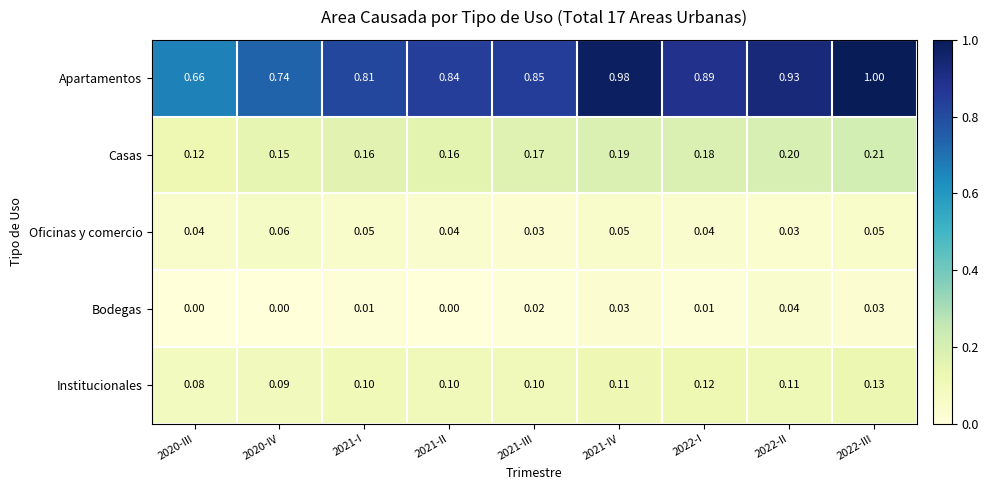

List the series in order of their peak value, highest first.

Apartamentos, Casas, Institucionales, Oficinas y comercio, Bodegas